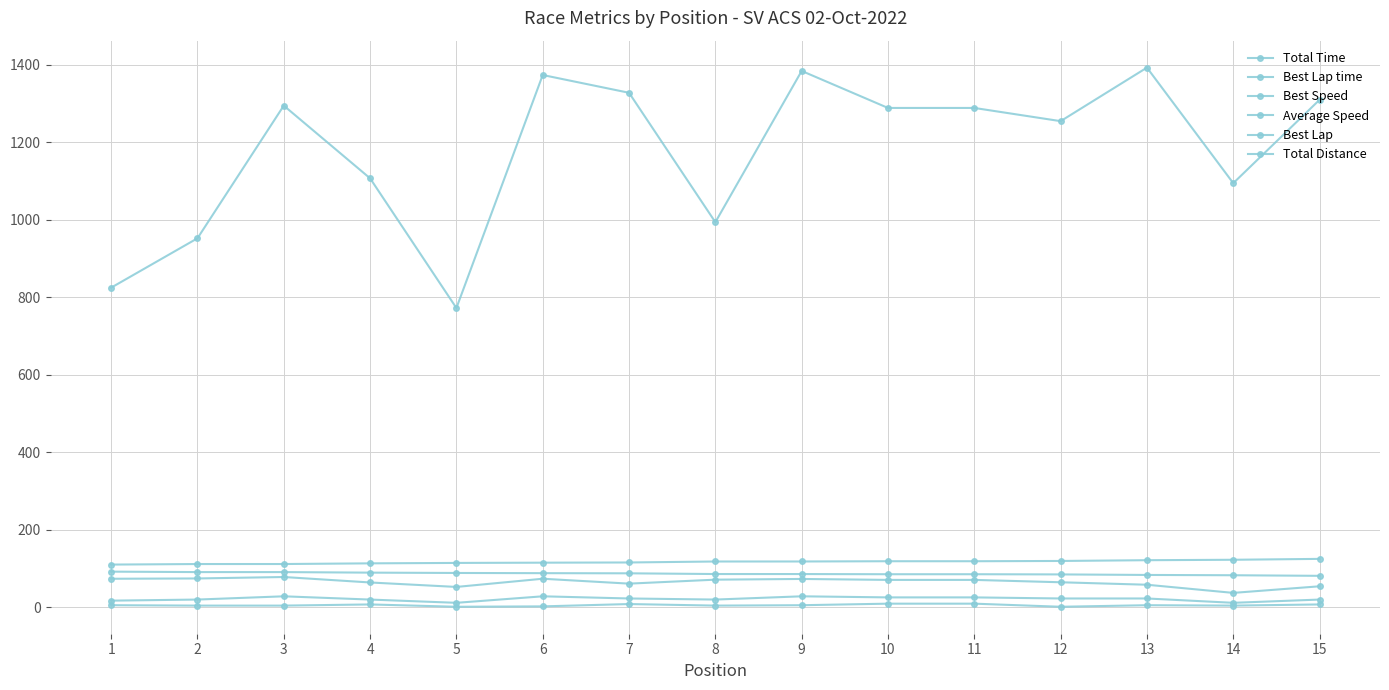

Reading left to right, extract all data points from this chart.

Total Time: 1=824.9	2=952.4	3=1295.0	4=1107.3	5=772.4	6=1374.0	7=1328.2	8=994.0	9=1384.5	10=1289.0	11=1289.0	12=1254.9	13=1393.1	14=1094.8	15=1310.1
Best Lap time: 1=109.9	2=111.3	3=111.4	4=113.1	5=114.2	6=114.8	7=115.4	8=117.9	9=117.9	10=118.6	11=118.6	12=119.3	13=121.2	14=122.3	15=124.6
Best Speed: 1=91.7	2=90.5	3=90.5	4=89.1	5=88.3	6=87.8	7=87.4	8=85.5	9=85.5	10=85.0	11=85.0	12=84.5	13=83.1	14=82.4	15=80.9
Average Speed: 1=73.3	2=74.1	3=77.8	4=63.7	5=52.2	6=73.4	7=60.7	8=71.0	9=72.8	10=70.4	11=70.4	12=64.3	13=57.9	14=36.8	15=53.9
Best Lap: 1=5.0	2=4.0	3=4.0	4=7.0	5=1.0	6=2.0	7=8.0	8=4.0	9=5.0	10=9.0	11=9.0	12=1.0	13=5.0	14=4.0	15=7.0
Total Distance: 1=16.8	2=19.6	3=28.0	4=19.6	5=11.2	6=28.0	7=22.4	8=19.6	9=28.0	10=25.2	11=25.2	12=22.4	13=22.4	14=11.2	15=19.6